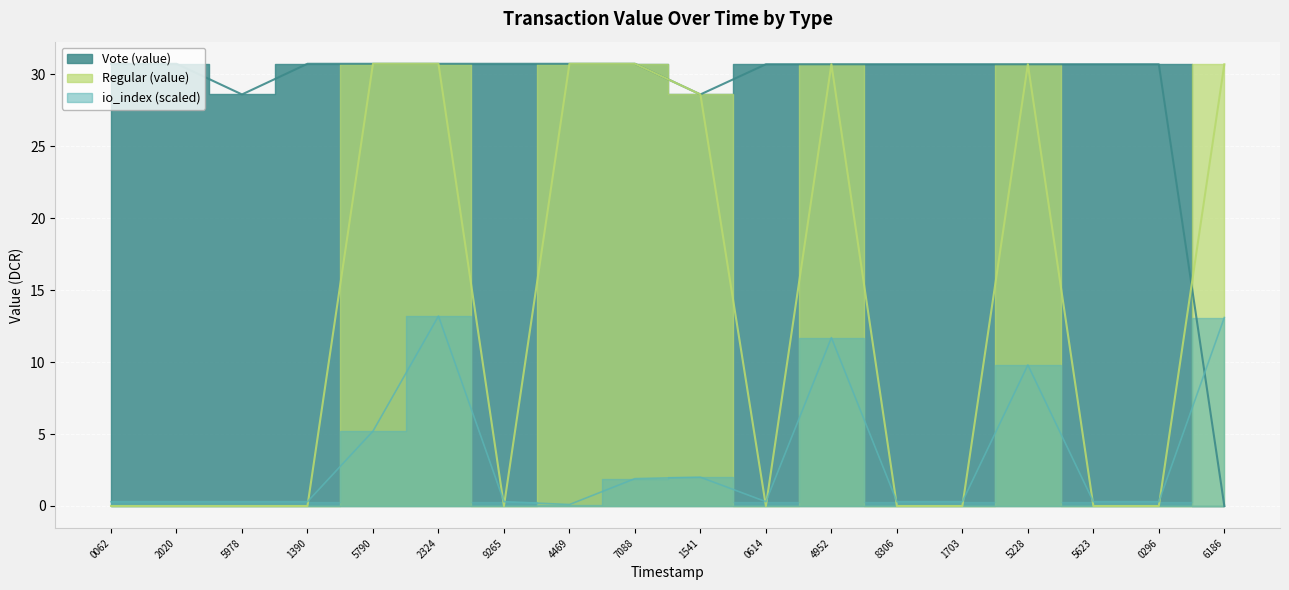

Reading right to left, what are all the values shown in this chart?

Vote (value): 0.0	30.7	30.7	30.7	30.7	30.7	30.7	30.7	28.6	30.7	30.7	30.7	30.7	30.7	30.7	28.6	30.7	30.7
Regular (value): 30.7	0.0	0.0	30.7	0.0	0.0	30.7	0.0	28.6	30.7	30.7	0.0	30.7	30.7	0.0	0.0	0.0	0.0
io_index: 13.1	0.3	0.3	9.8	0.3	0.3	11.7	0.3	2.0	1.9	0.1	0.3	13.2	5.2	0.3	0.3	0.3	0.3